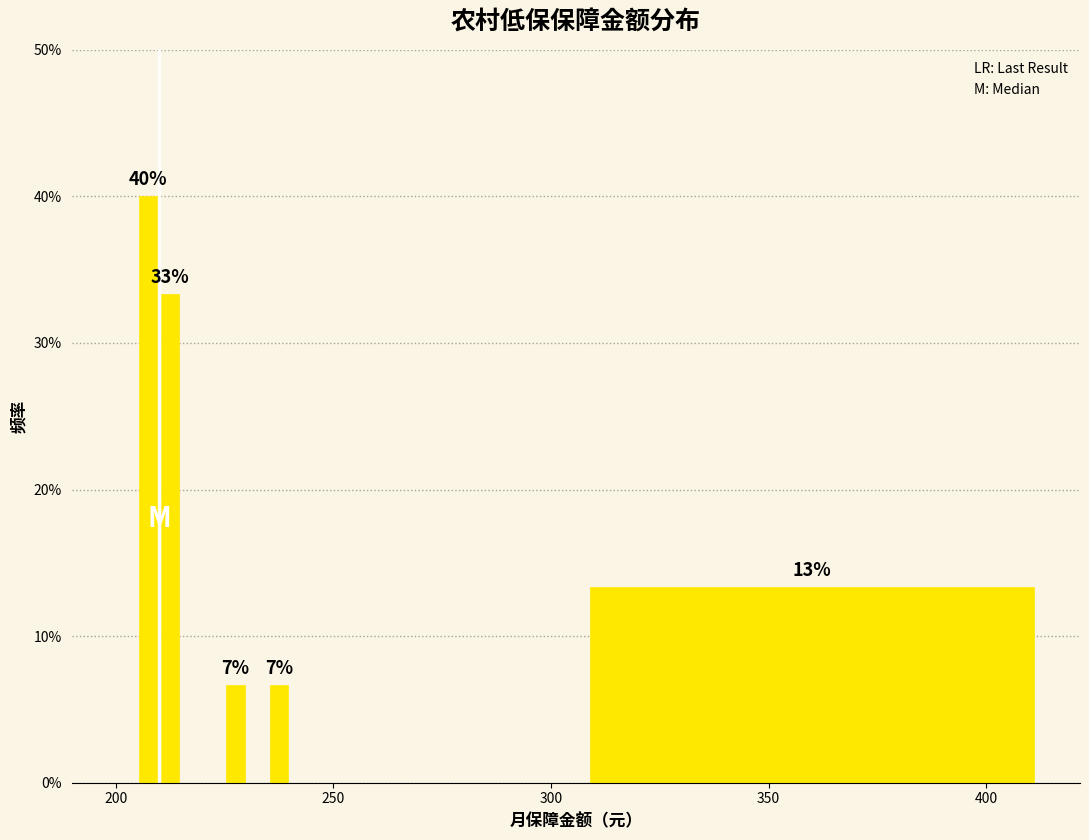

Read against the x-axis, roughly where is the centre of the tallest bar?

210